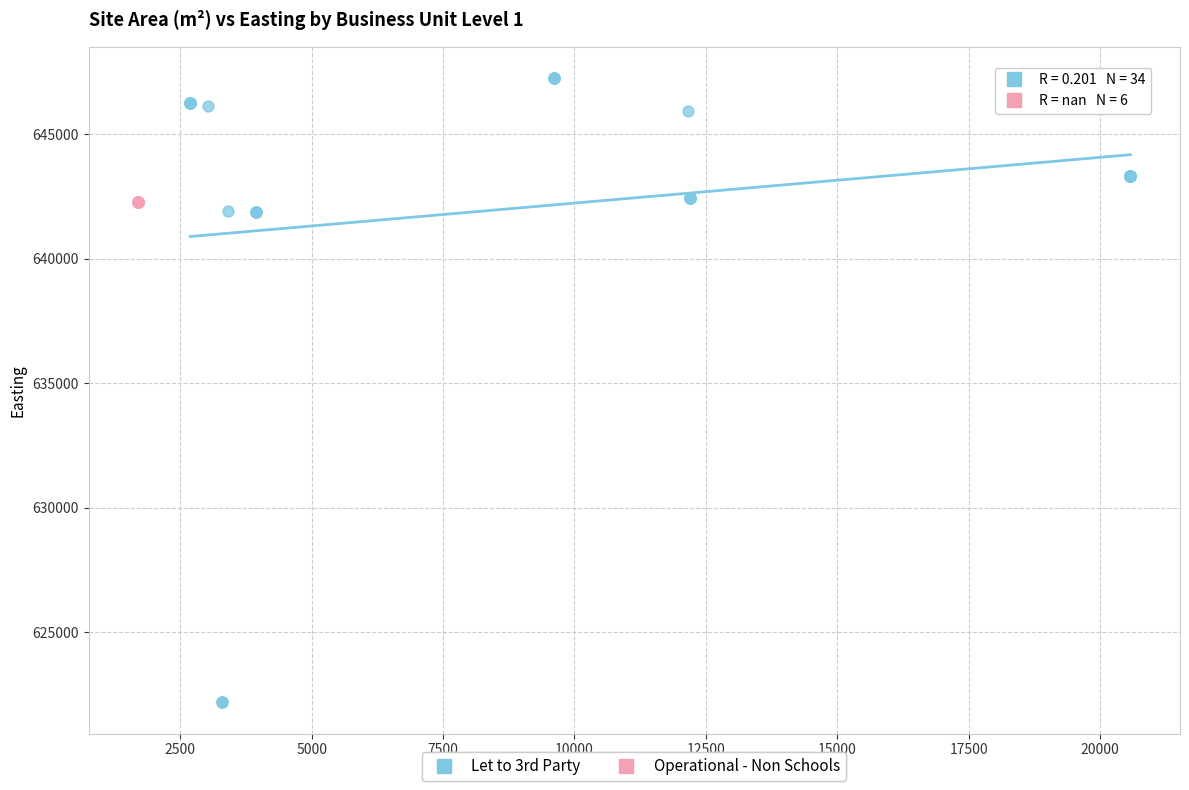

Which series contains the highest Y value?

Let to 3rd Party